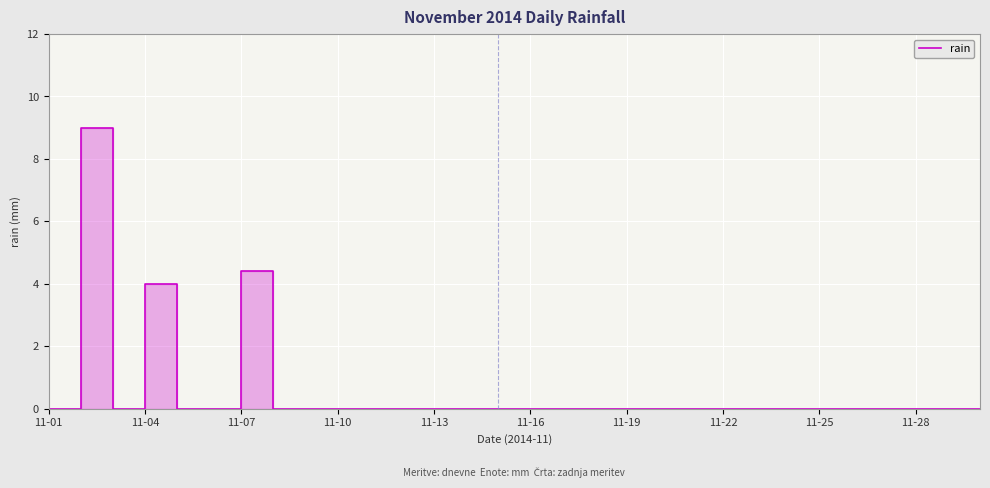

What is the average value?

0.6